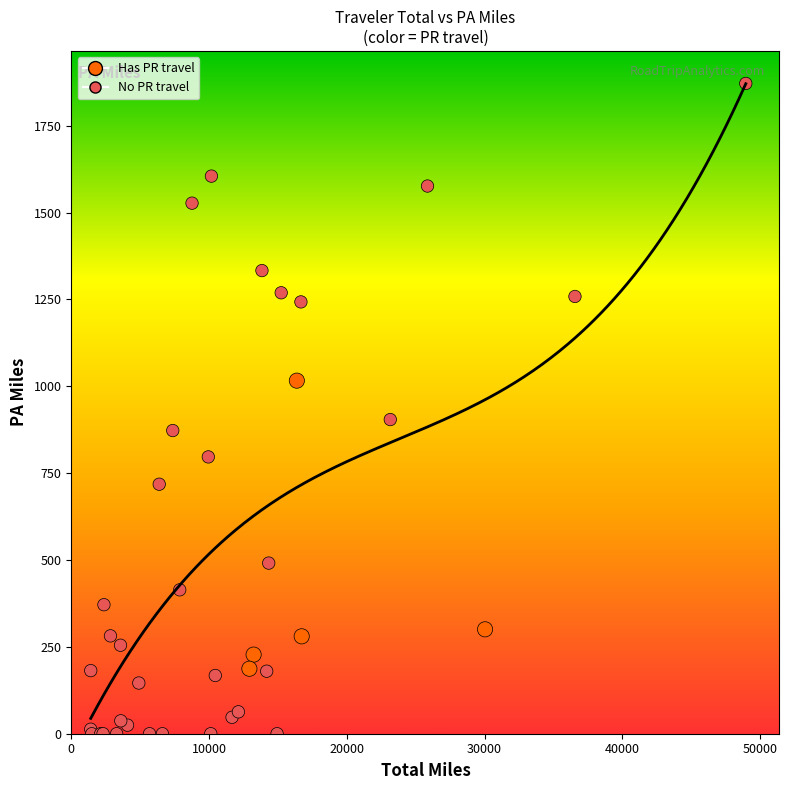

What Y value in the scatter plot is closest to 935?

904.1